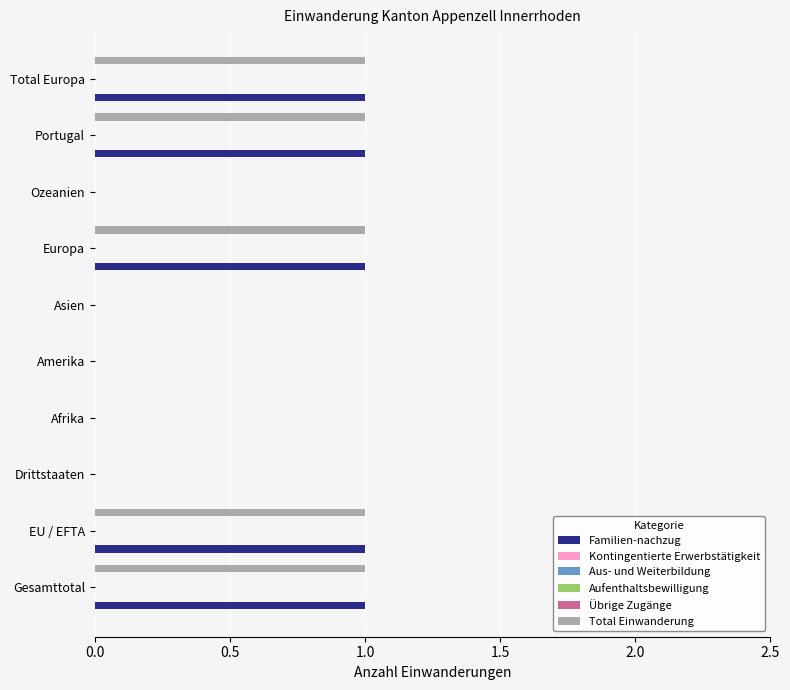

How many bars are there in each group?

6